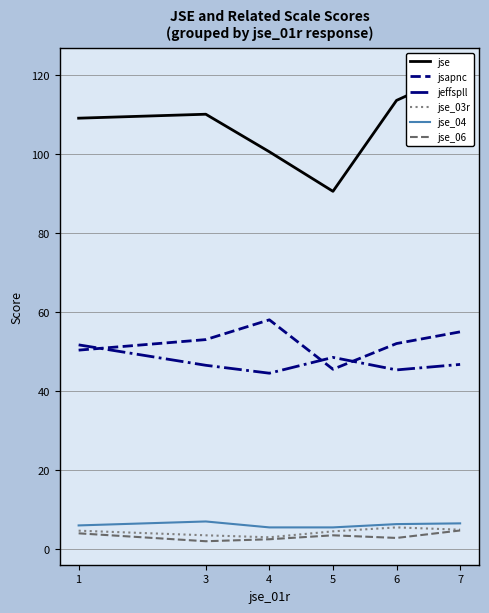

Count the jse_04 values in the range 5 to 6.

3